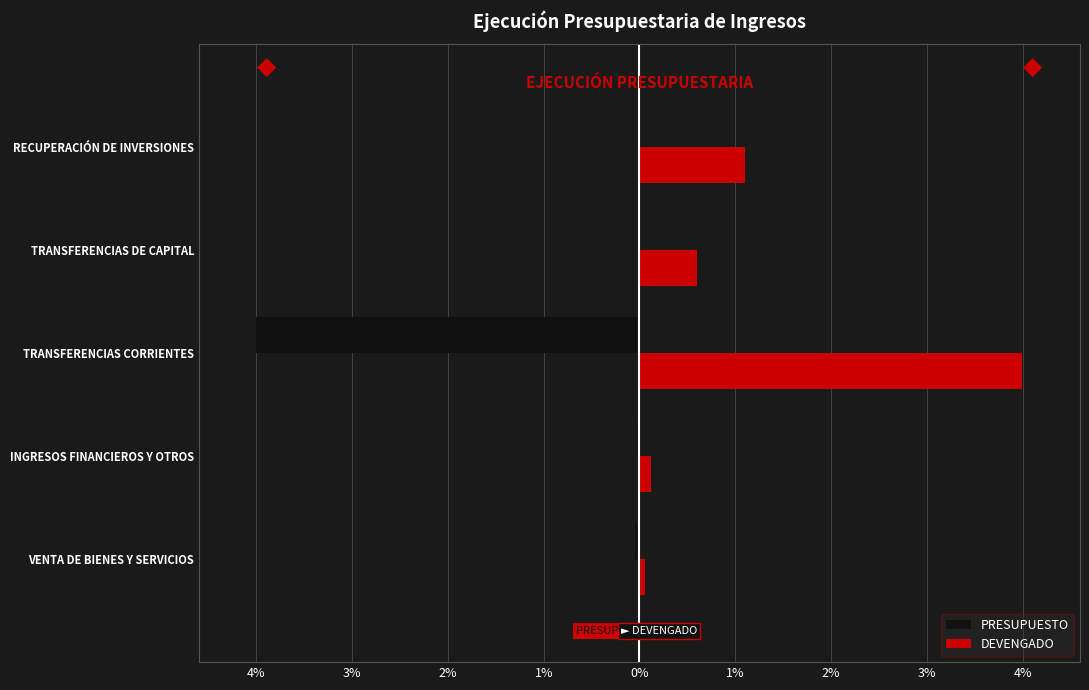

What are all the series names shown in the legend?

PRESUPUESTO, DEVENGADO